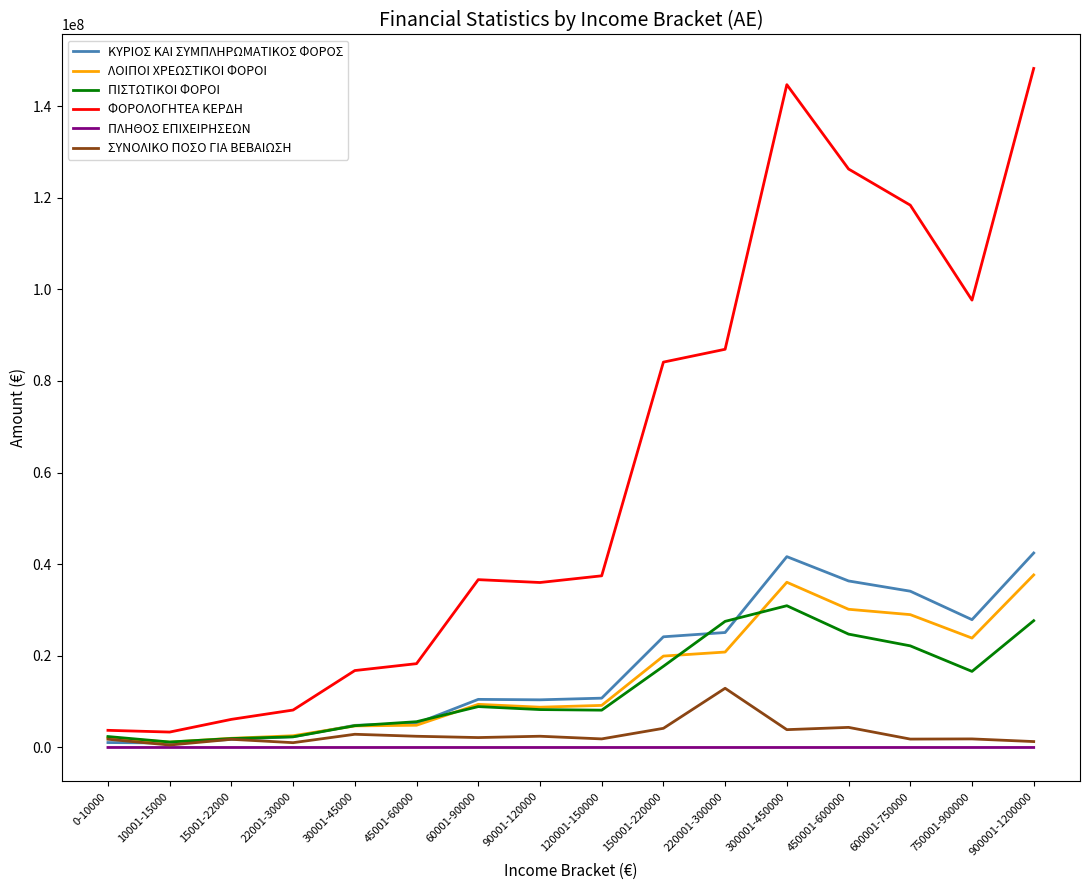

At how many categories does at least one series exceed 147924652?

1